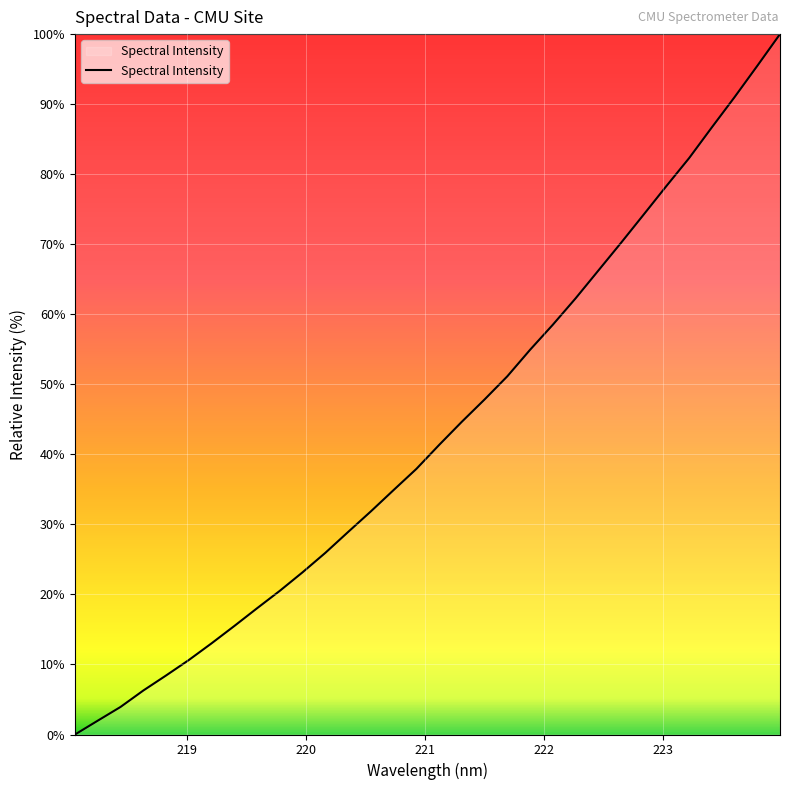

What is the label of the 5th point from the left?

222